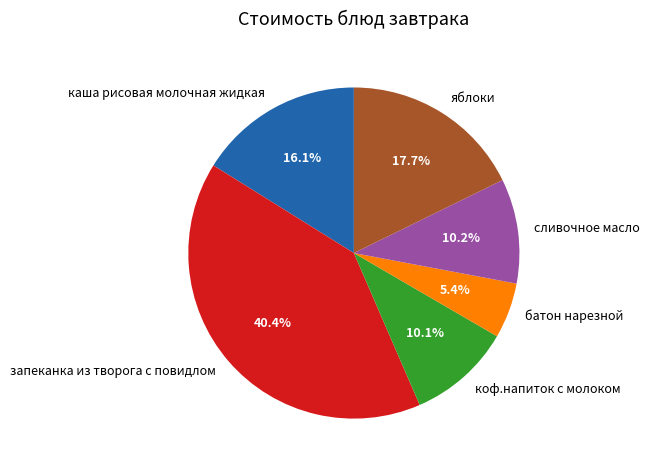

The яблоки slice represents 18% of the pie. True or false?

True